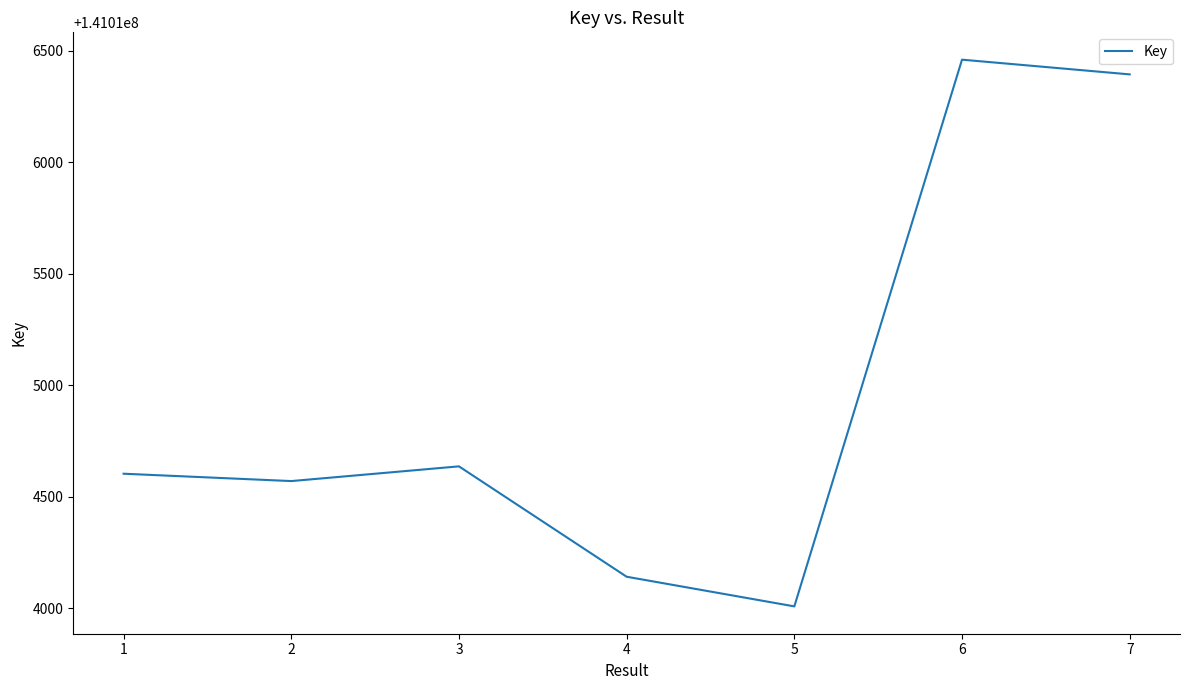

How many distinct data groups are displayed?

1